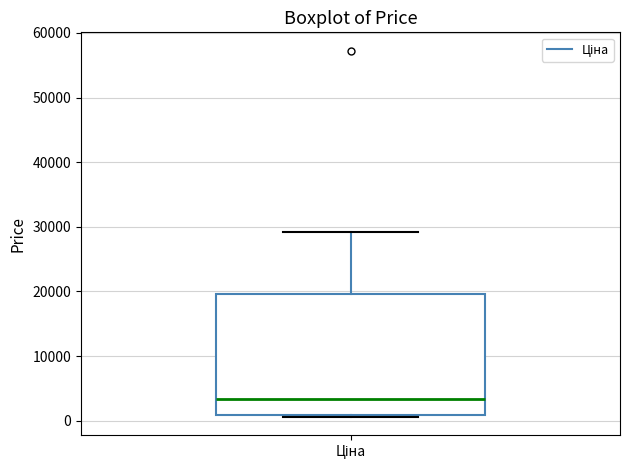

Read this box plot against the y-axis: the position of the median line, the range covered by the box, and the ends of both whiskers. The values are not printed on the chart, so give them approximately, as read against the axis.

median 3000, box 1000 to 20000, whiskers 1000 to 29000